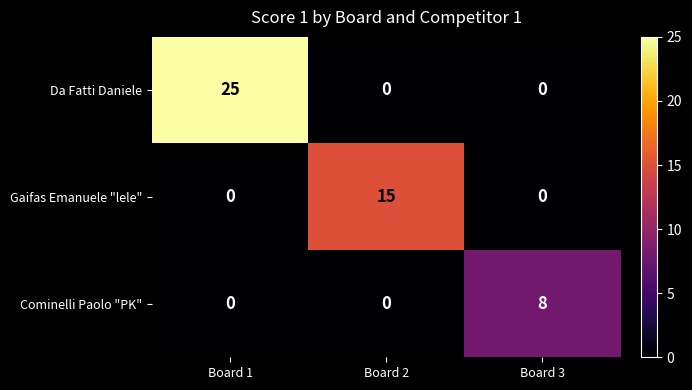

Which series has the widest spread of values?

Da Fatti Daniele